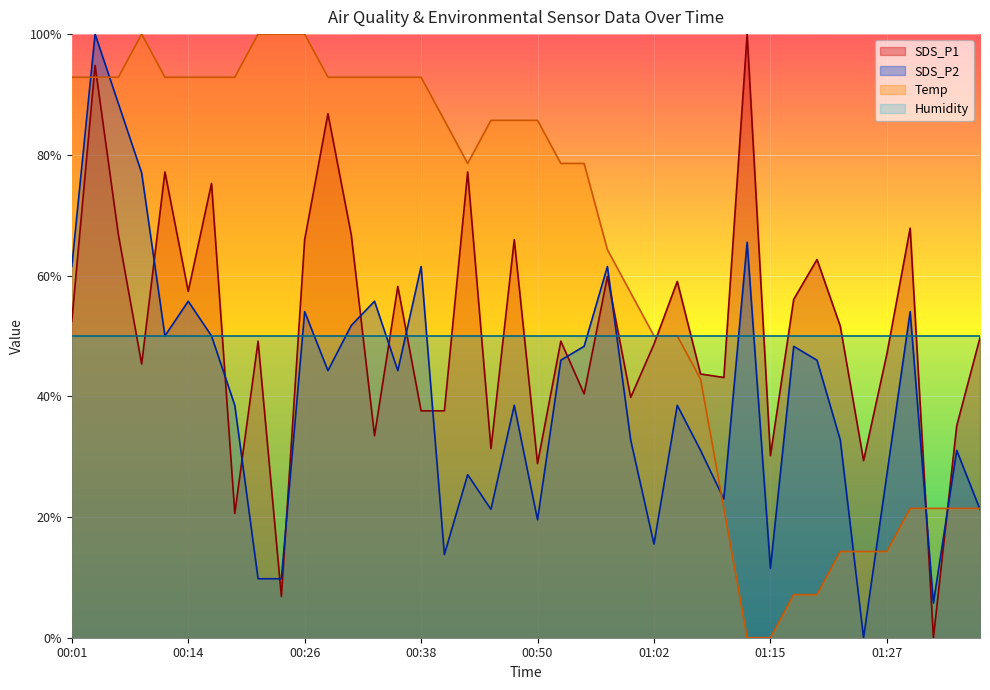

At 00:26, list the series in order from smallest to largest.

Humidity, SDS_P2, SDS_P1, Temp